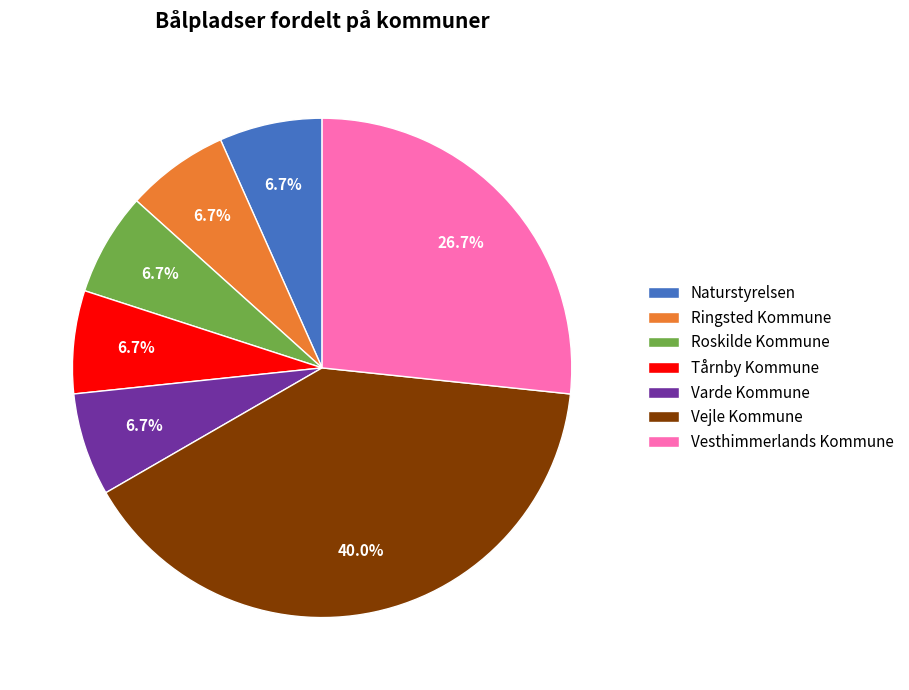

To the nearest percent, what is the combined percentage of Varde Kommune and Ringsted Kommune?

13%